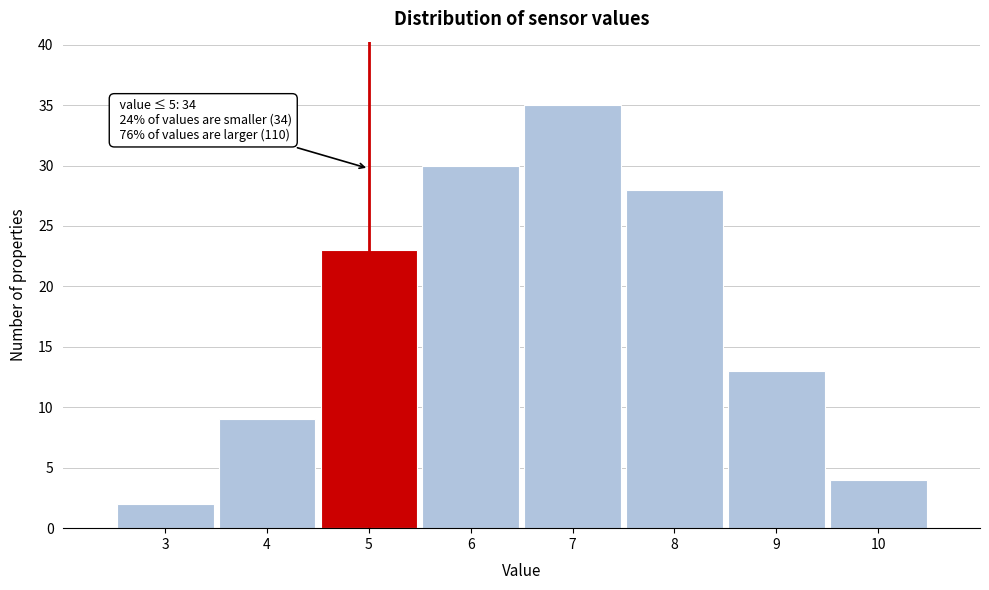

Reading left to right, transcribe all the data shown in this chart.

2	9	23	30	35	28	13	4